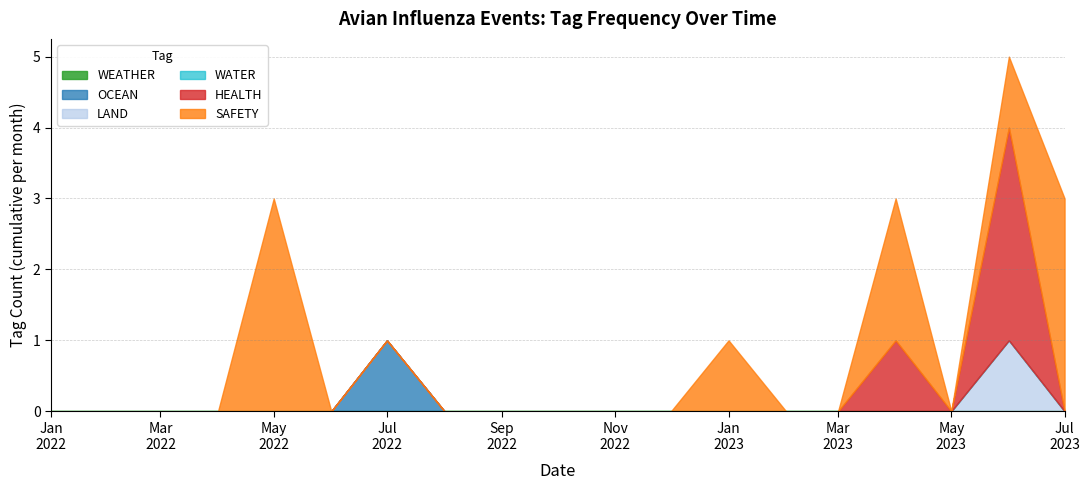

Which label corresponds to the smallest value in the chart?

2022-01-07